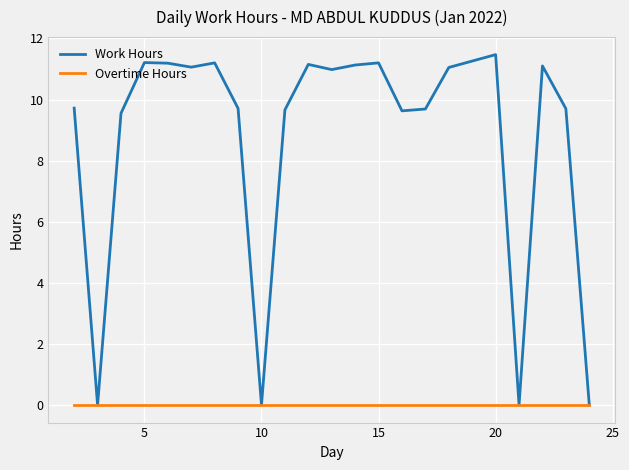

What is the greatest value displayed?

11.5